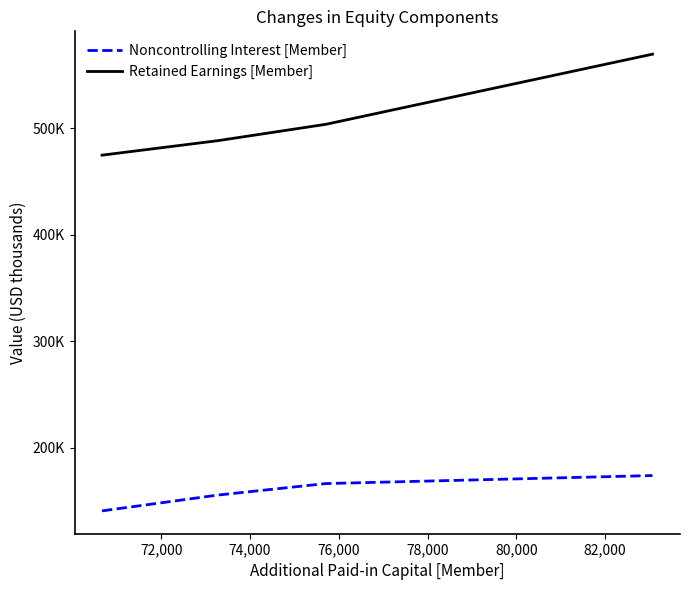

Where does the Retained Earnings [Member] series first go above 503567?

76,000